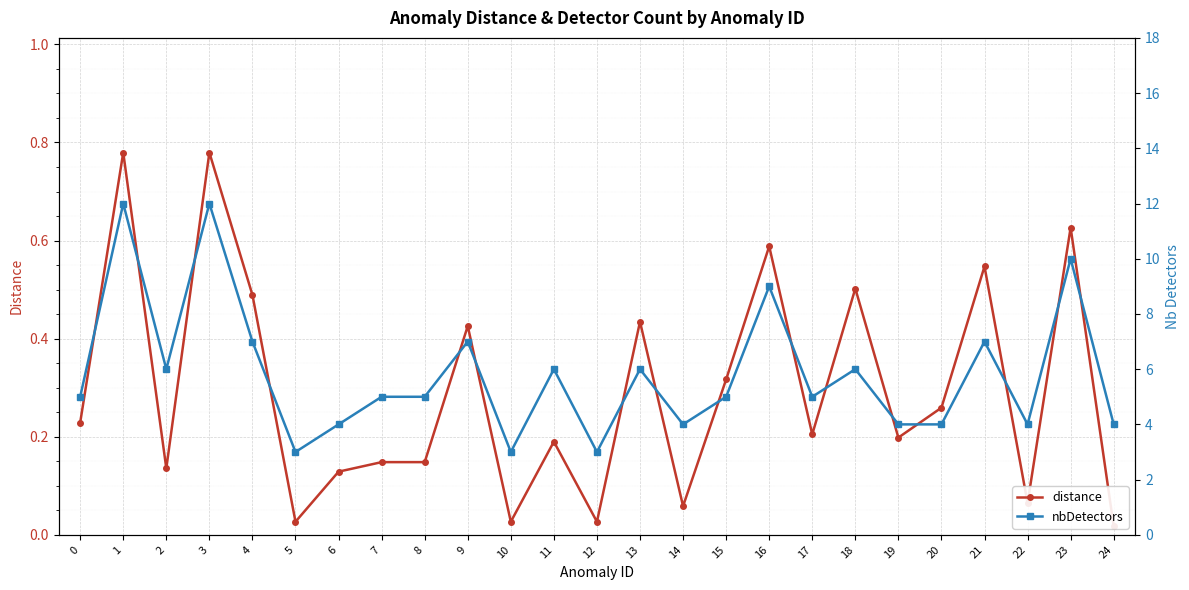

Does the chart display data point markers on the line(s)?

Yes